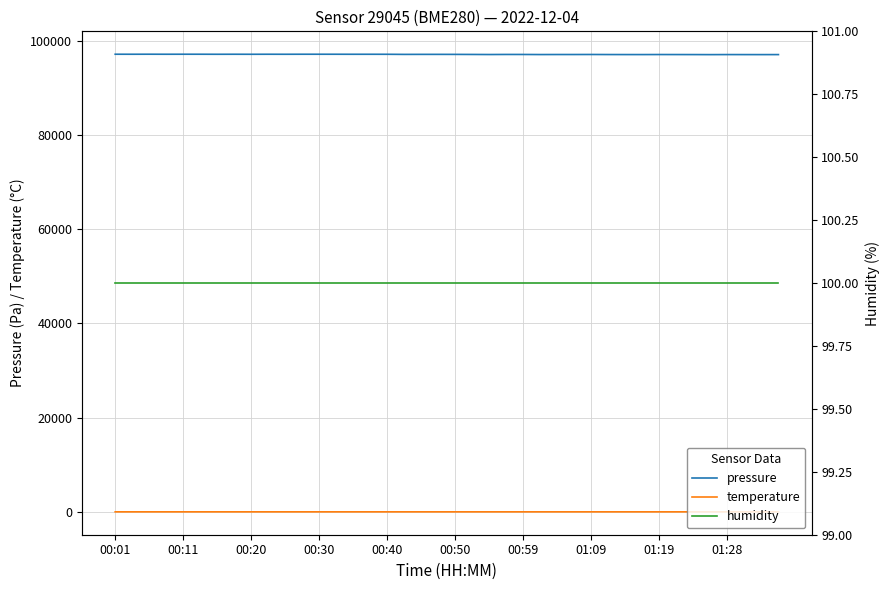

True or false: pressure and temperature intersect in this chart.

False